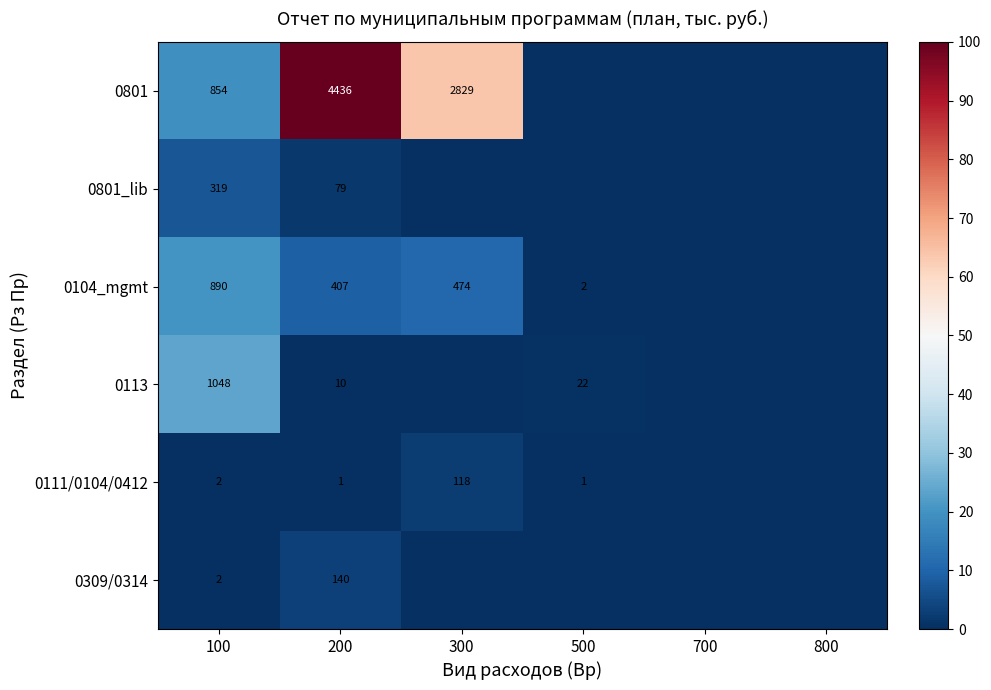

What is the difference between the highest and lowest values at 100?

1046